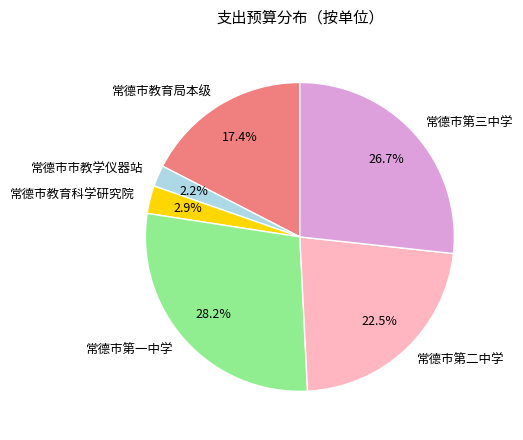

To the nearest percent, what is the difference between the 常德市教育科学研究院 and 常德市市教学仪器站 slice percentages?

1%